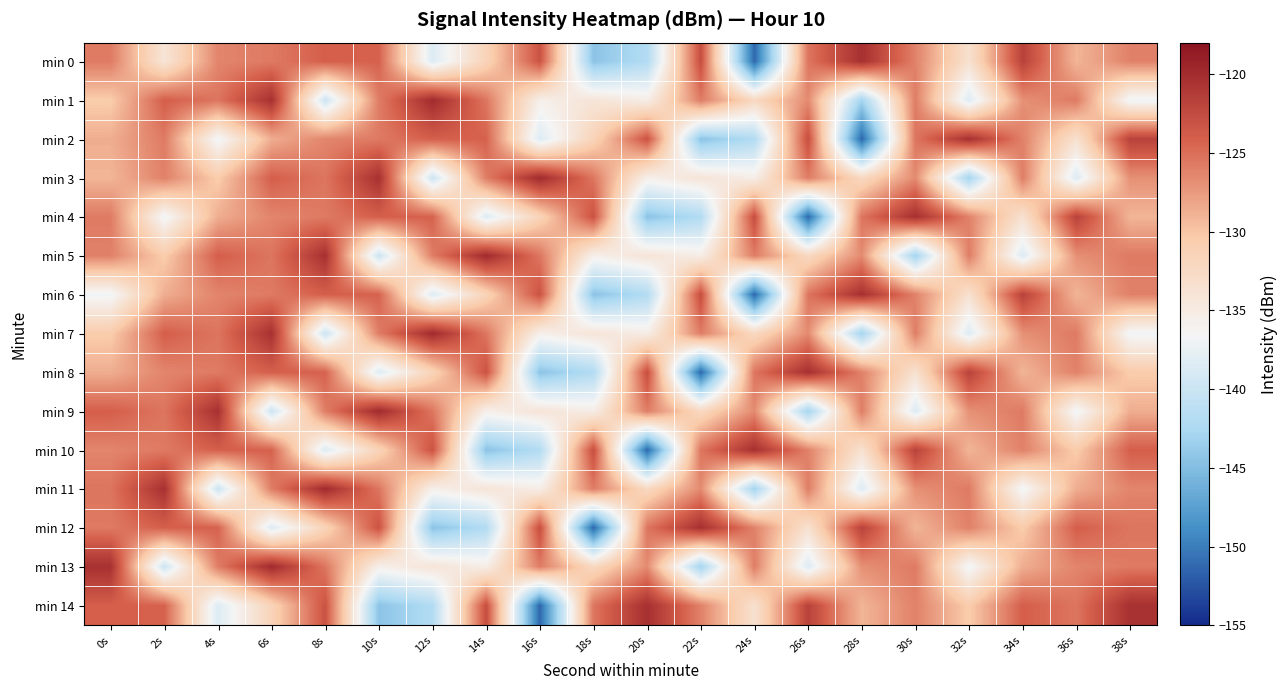

What is the total value across all series at 38s?

-1910.6